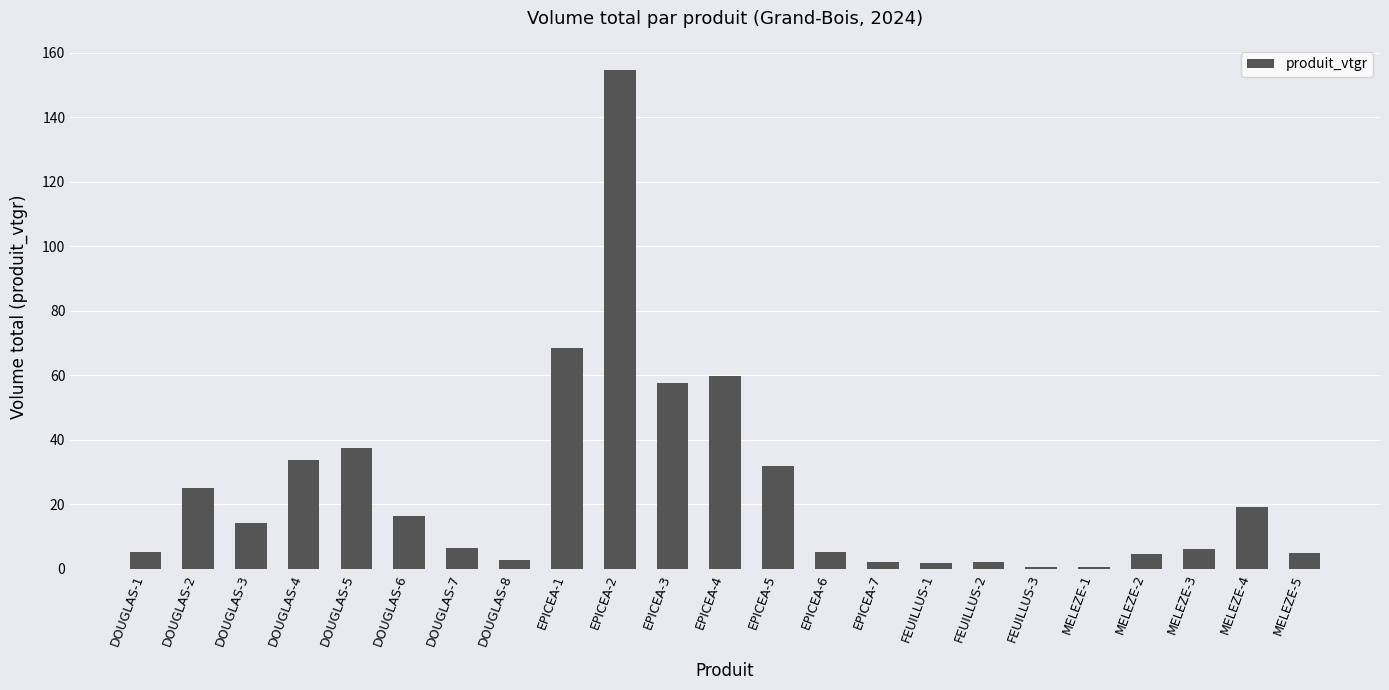

What is the greatest value displayed?

154.7